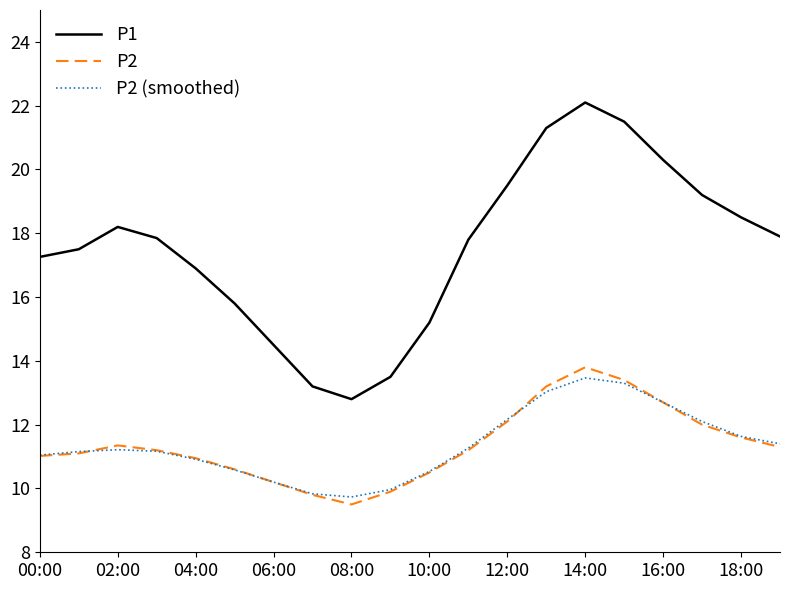

True or false: P2 and P1 cross at least once.

False